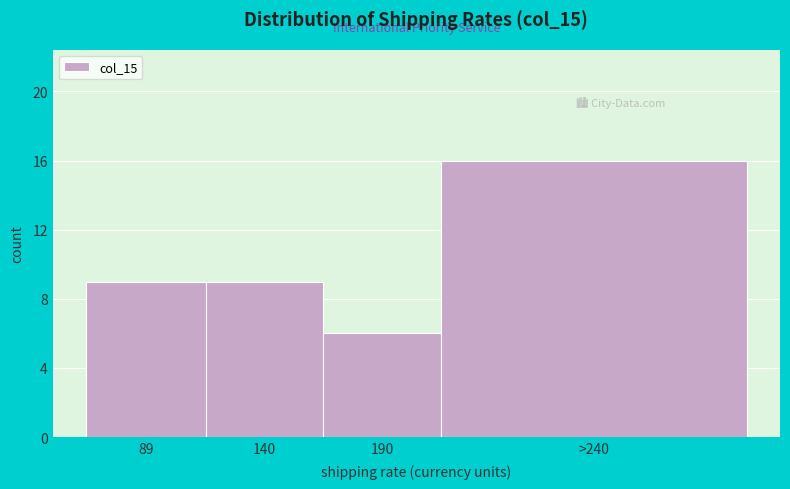

Reading left to right, what are all the values shown in this chart?

9	9	6	16